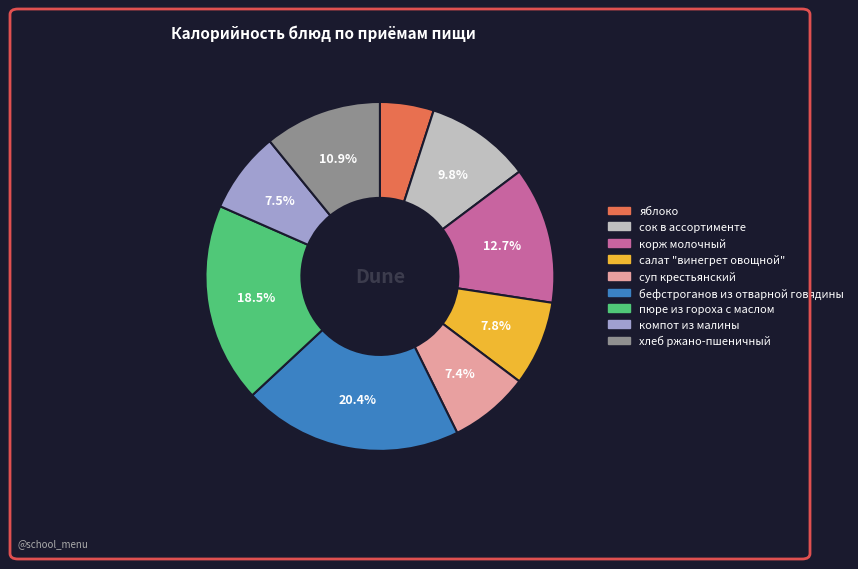

What percentage is the салат "винегрет овощной" slice, to the nearest percent?

8%